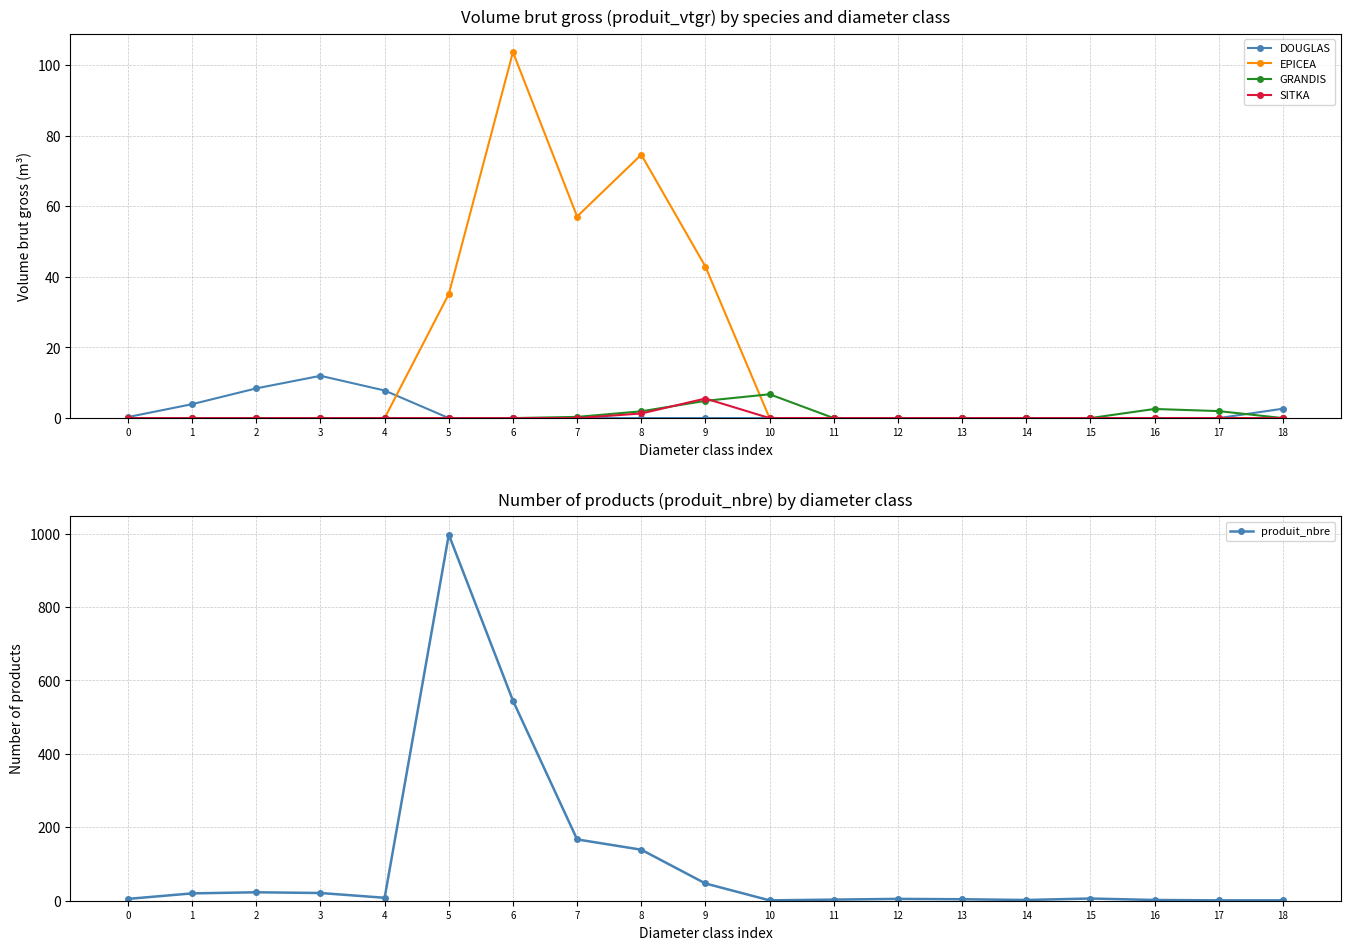

Is the value of SITKA at 9 greater than the value of DOUGLAS at 17?

Yes